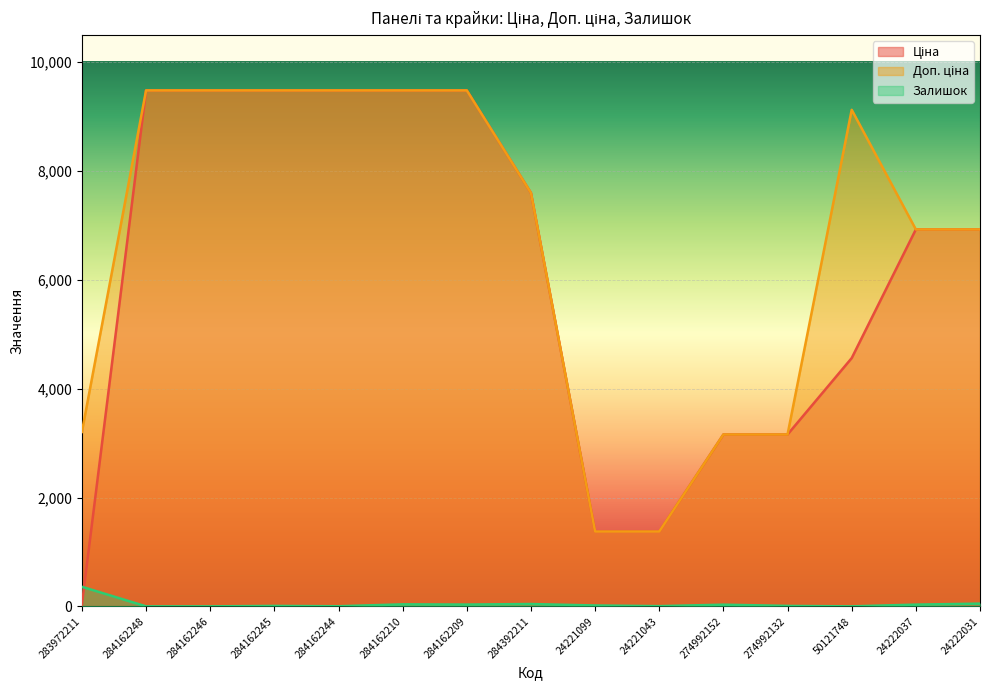

What is the average value of the Ціна series?

6132.6